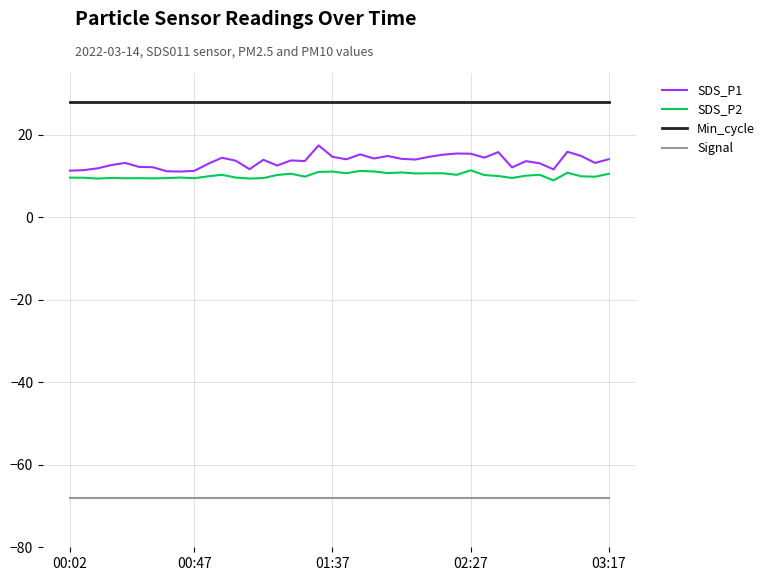

Which series has the largest total across all categories?

Min_cycle